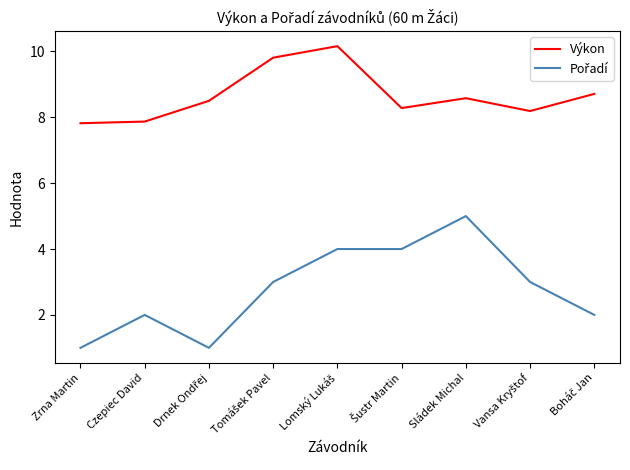

What position from the right is Zrna Martin?

9